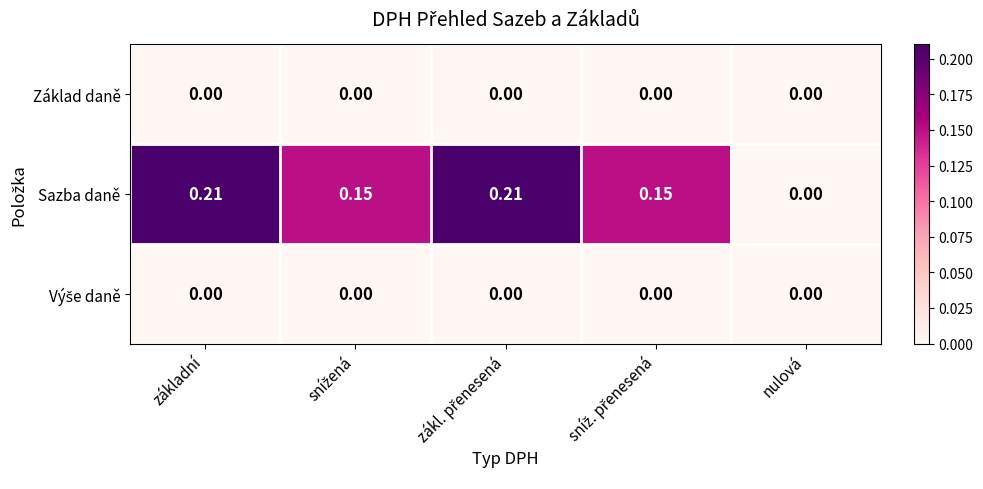

How many distinct data groups are displayed?

3